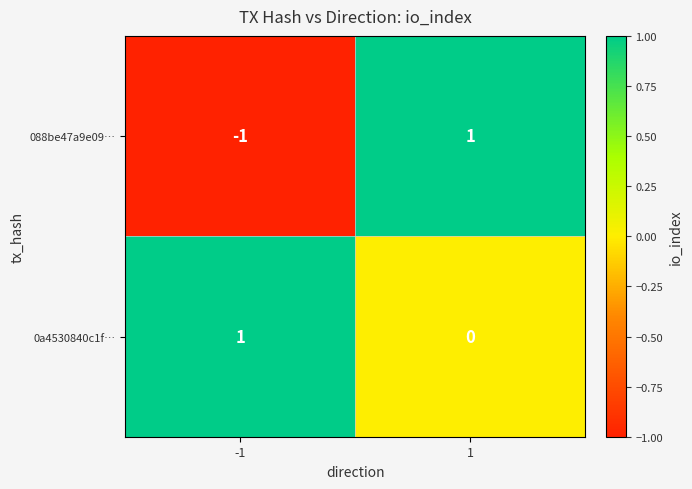

Which series changed the most between -1 and 1?

088be47a9e09…